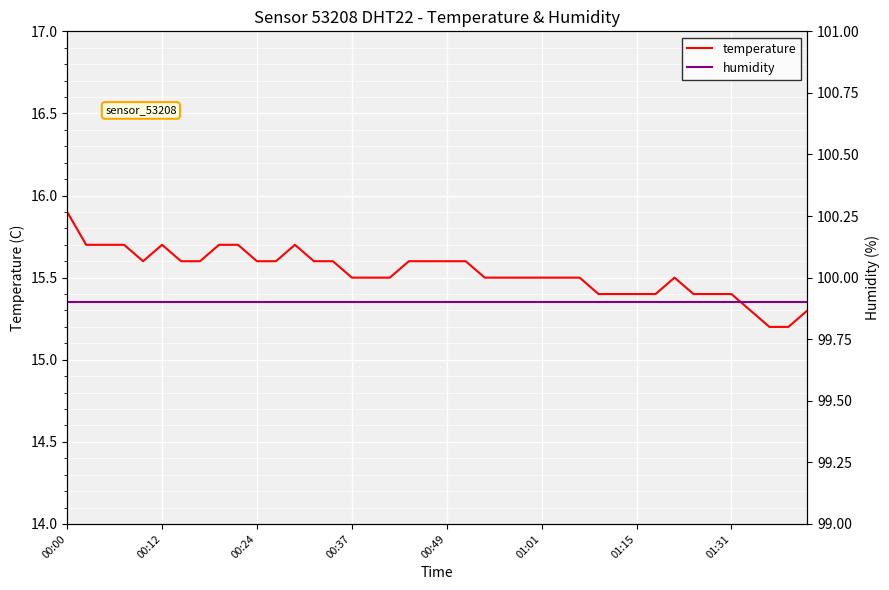

Rank the series by their maximum value, from highest to lowest.

humidity, temperature